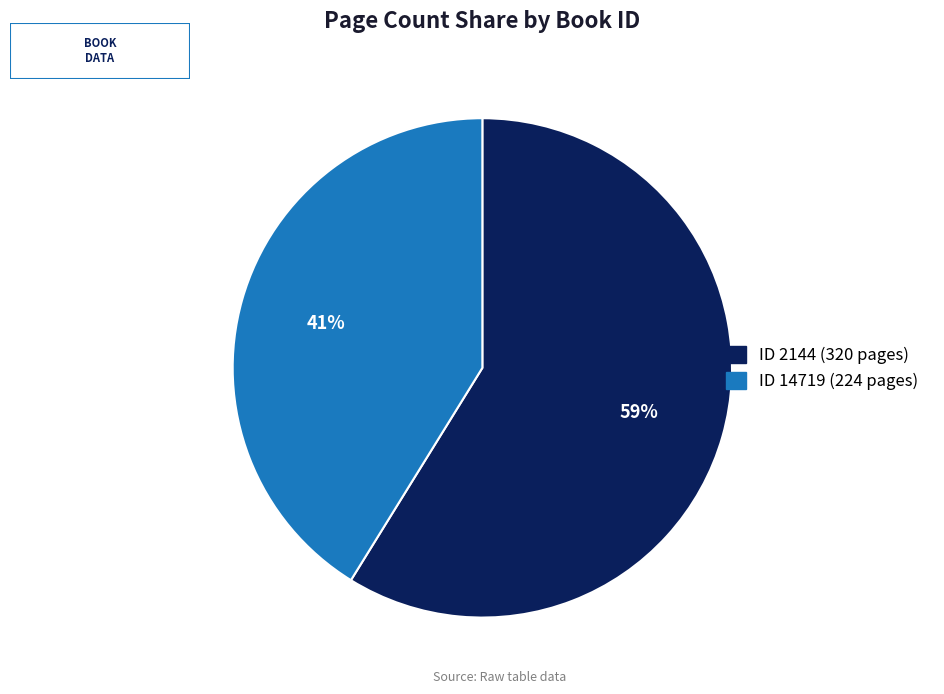

To the nearest percent, what is the average slice percentage?

50%